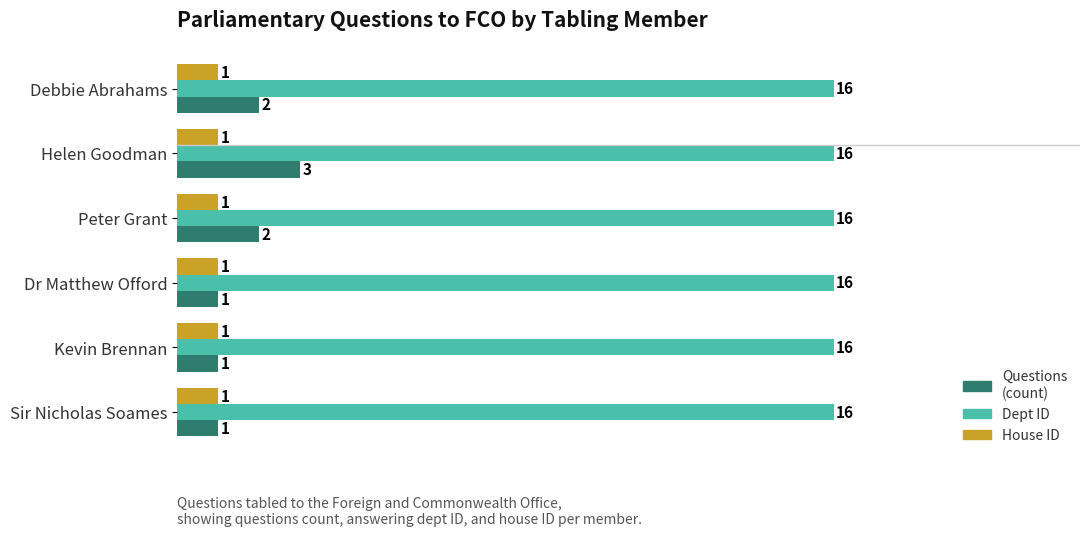

At Helen Goodman, list the series in order from smallest to largest.

House ID, Questions (count), Dept ID